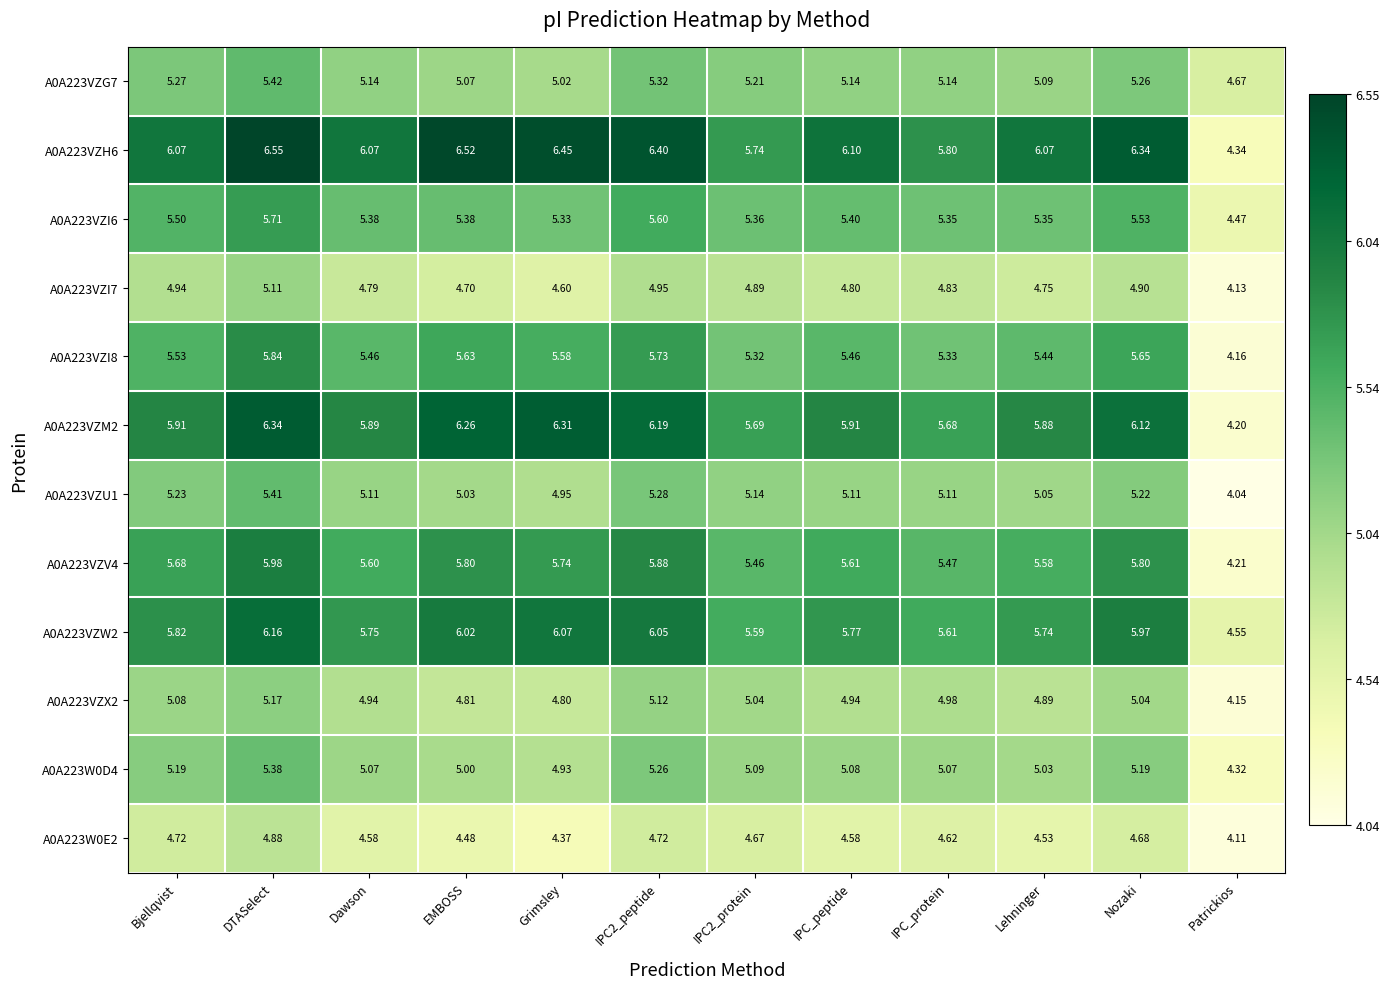

Is the value of A0A223W0D4 at Patrickios greater than the value of A0A223VZI8 at Bjellqvist?

No